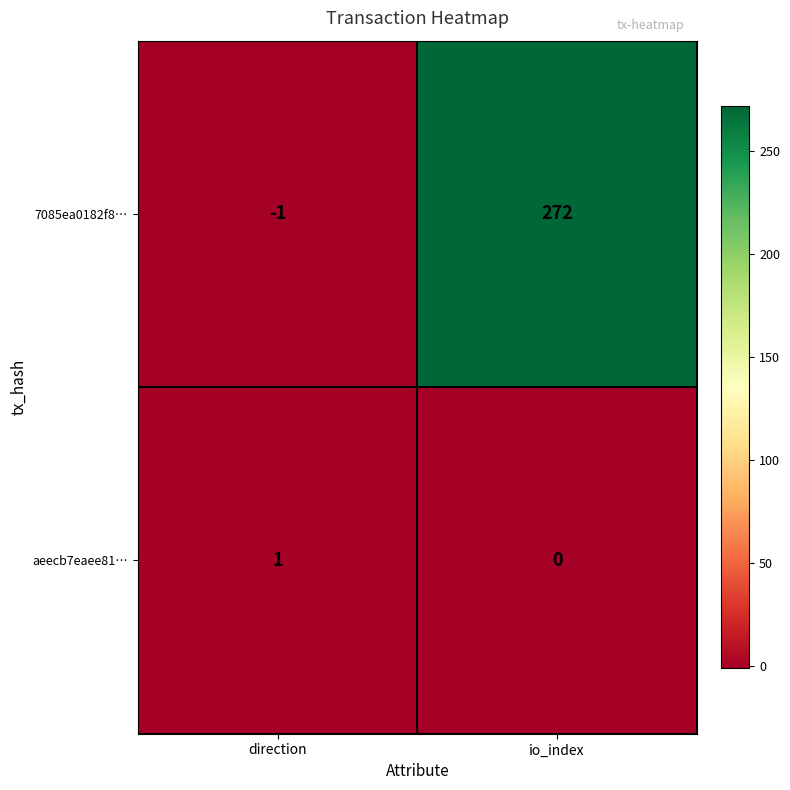

At which category is the sum across all series the highest?

io_index